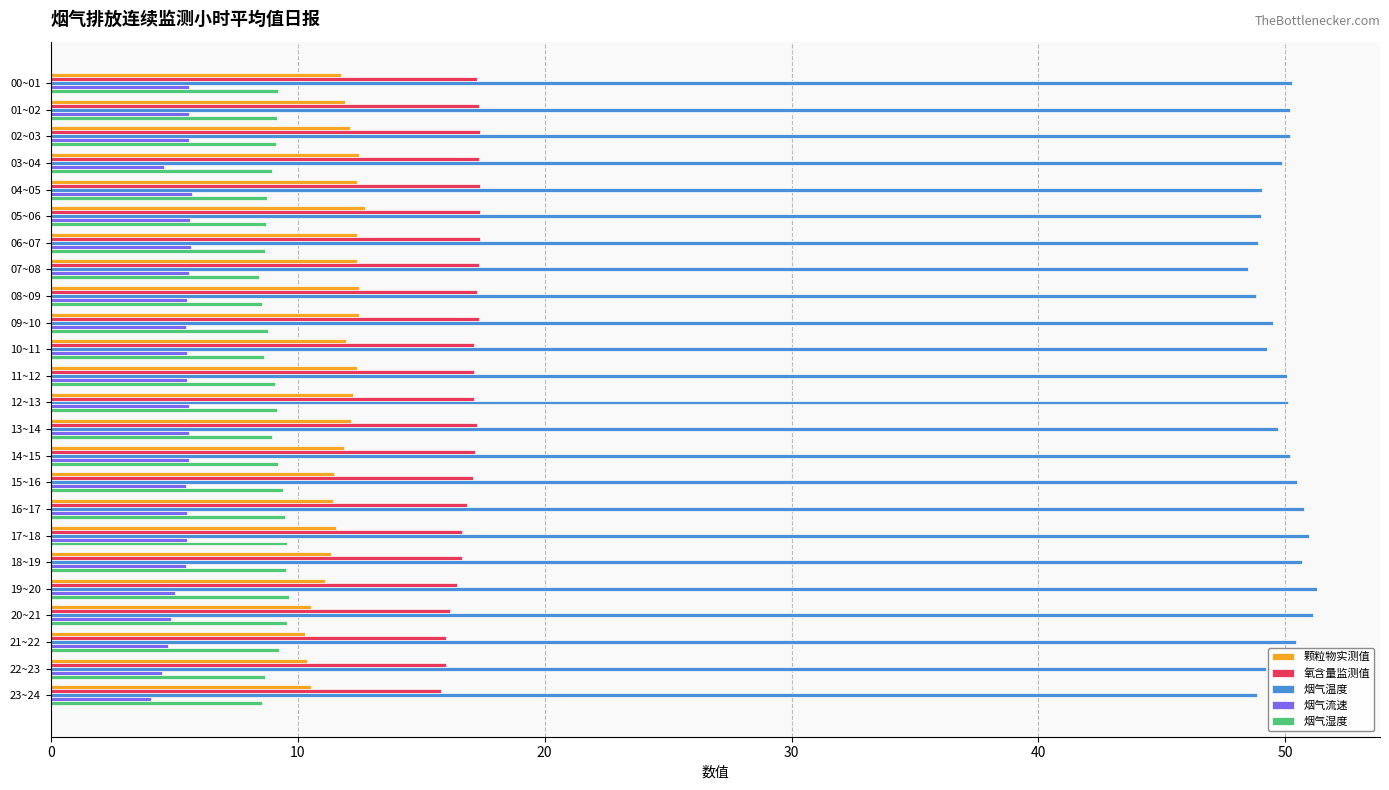

How many distinct data groups are displayed?

5